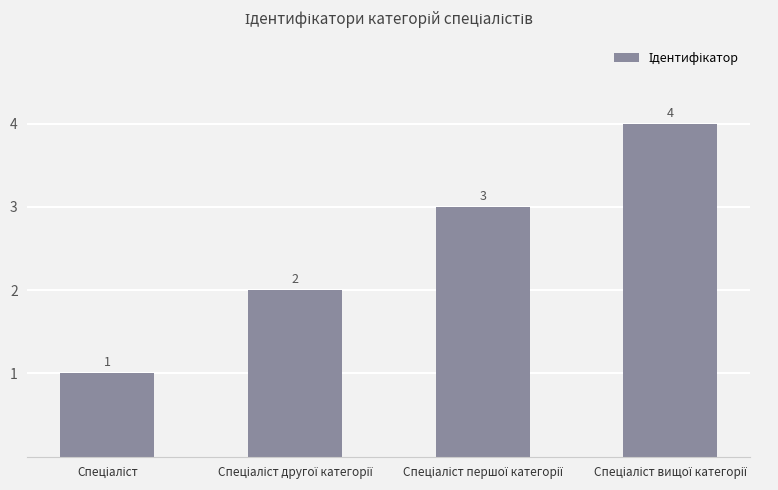

What is the greatest value displayed?

4